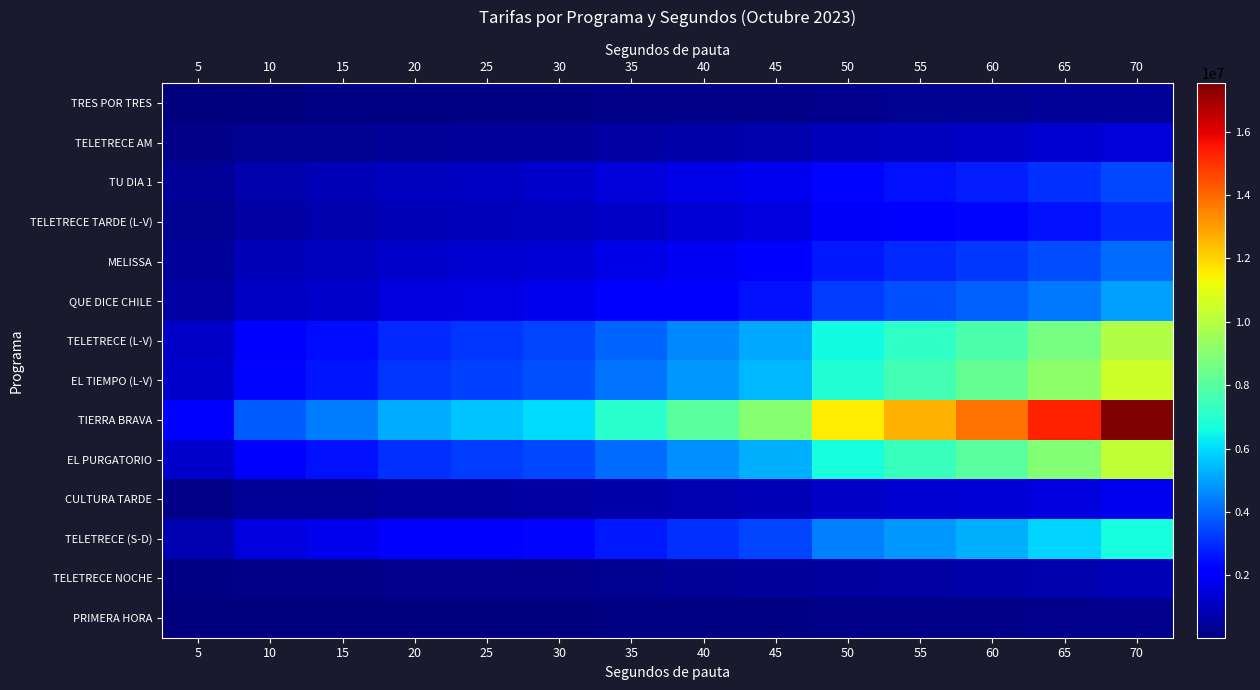

Which has a higher value, 30 or 40?

40